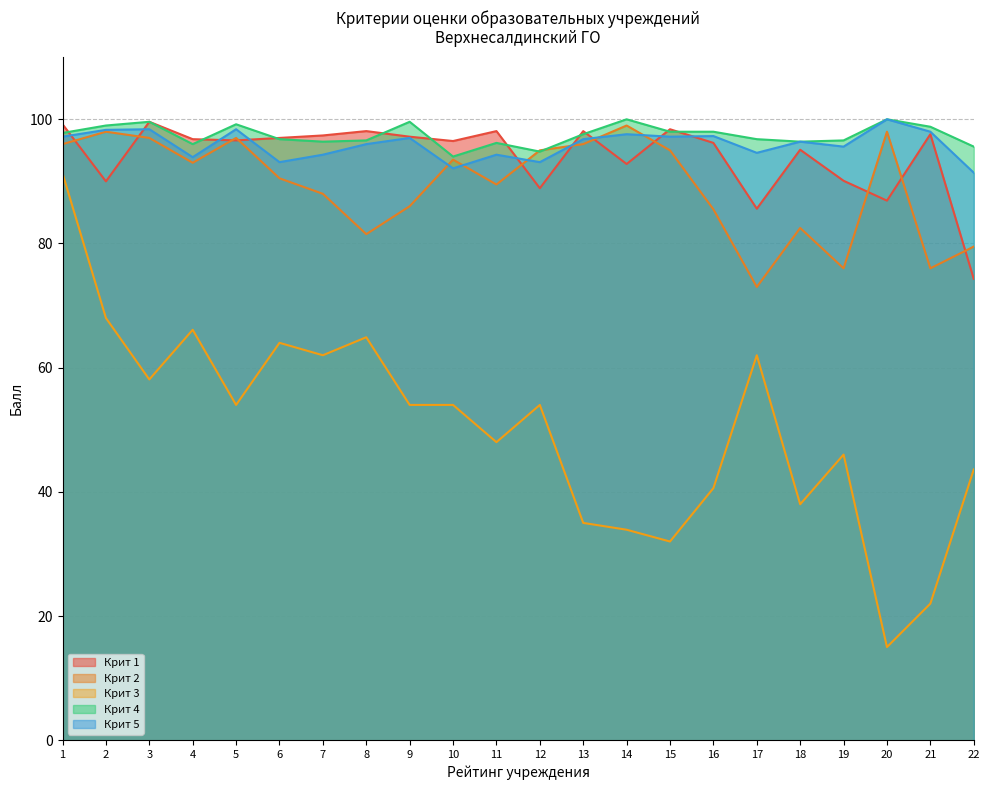

At 15, list the series in order from largest to smallest.

Крит 1, Крит 4, Крит 5, Крит 2, Крит 3